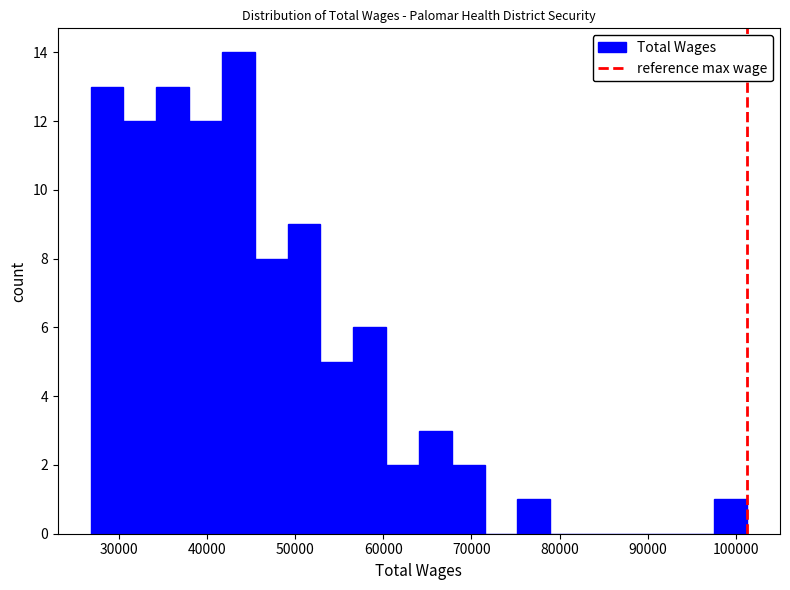

Around what value on the x-axis is the tallest bar? Give the approximate position of its centre, as read against the axis.

44000